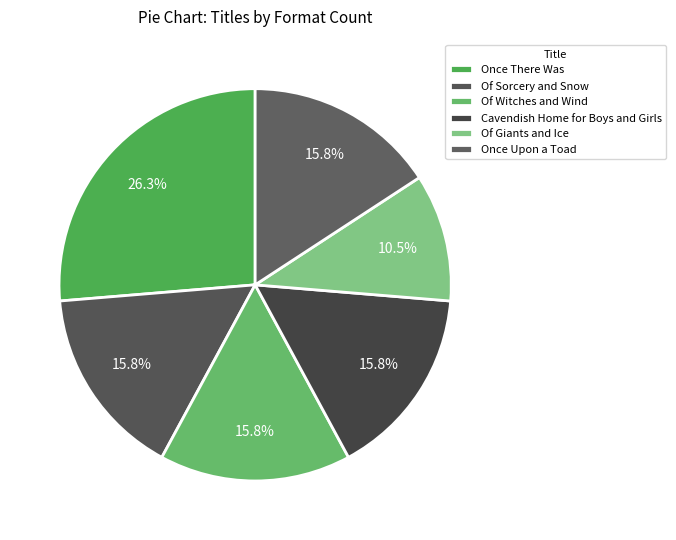

What is the total percentage of Cavendish Home for Boys and Girls and Of Witches and Wind?

31.6%